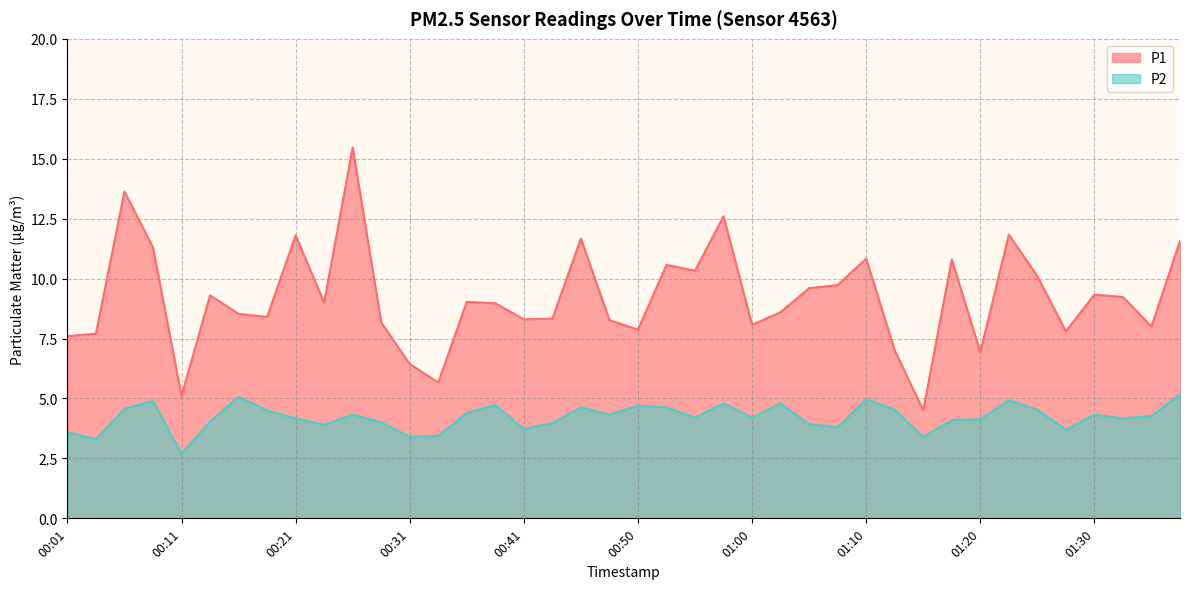

How many lines are shown in the chart?

2